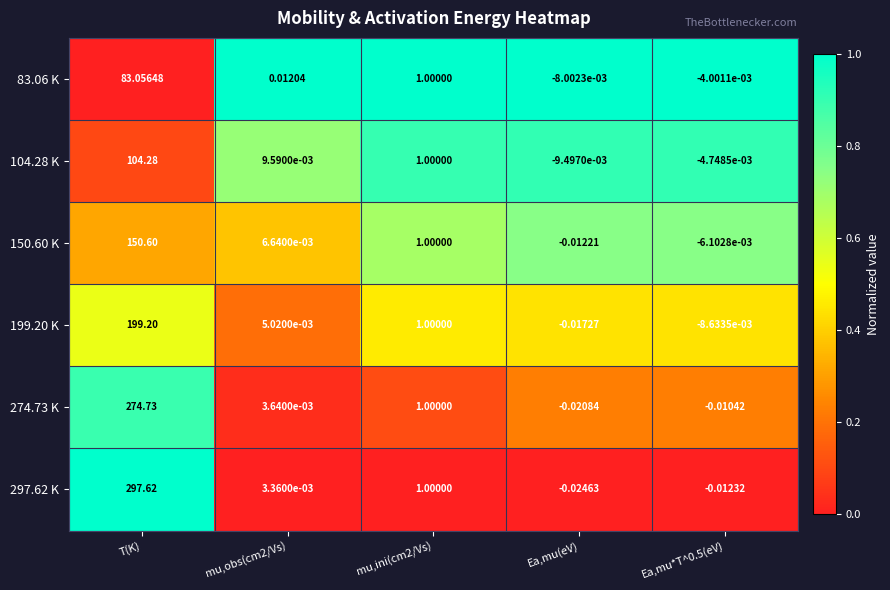

Where does the 199.20 K series first go above 0?

T(K)